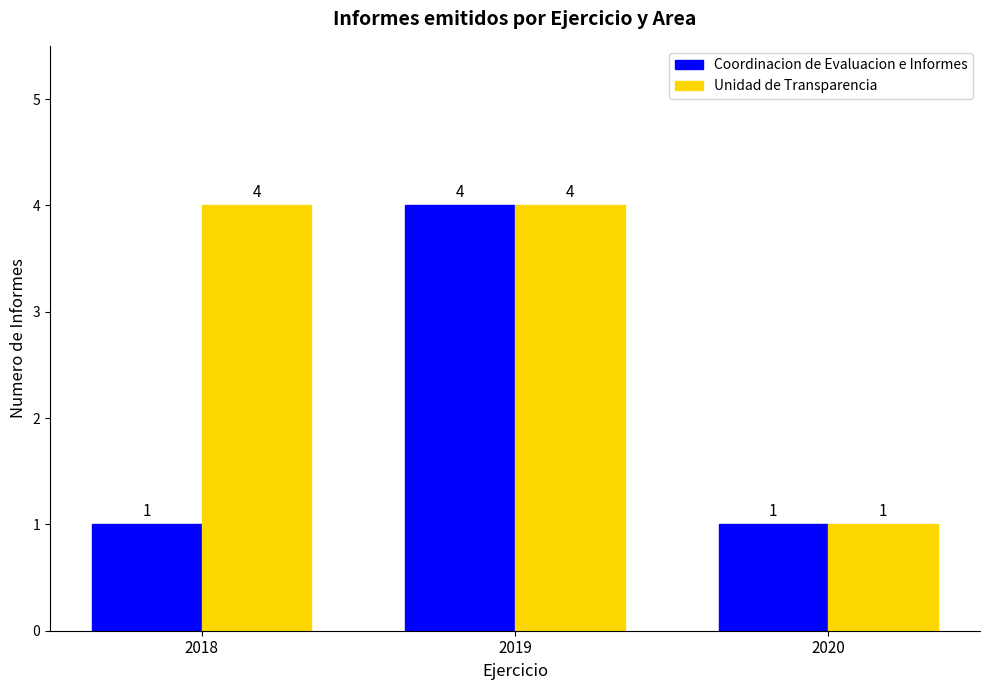

Reading right to left, transcribe all the data shown in this chart.

Coordinacion de Evaluacion e Informes: 1	4	1
Unidad de Transparencia: 1	4	4